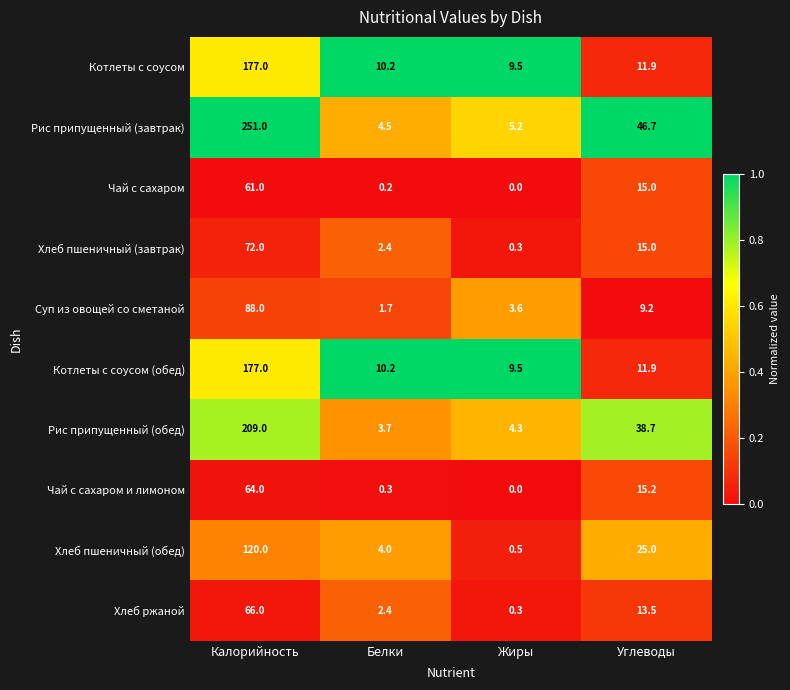

At how many categories does at least one series exceed 0?

4